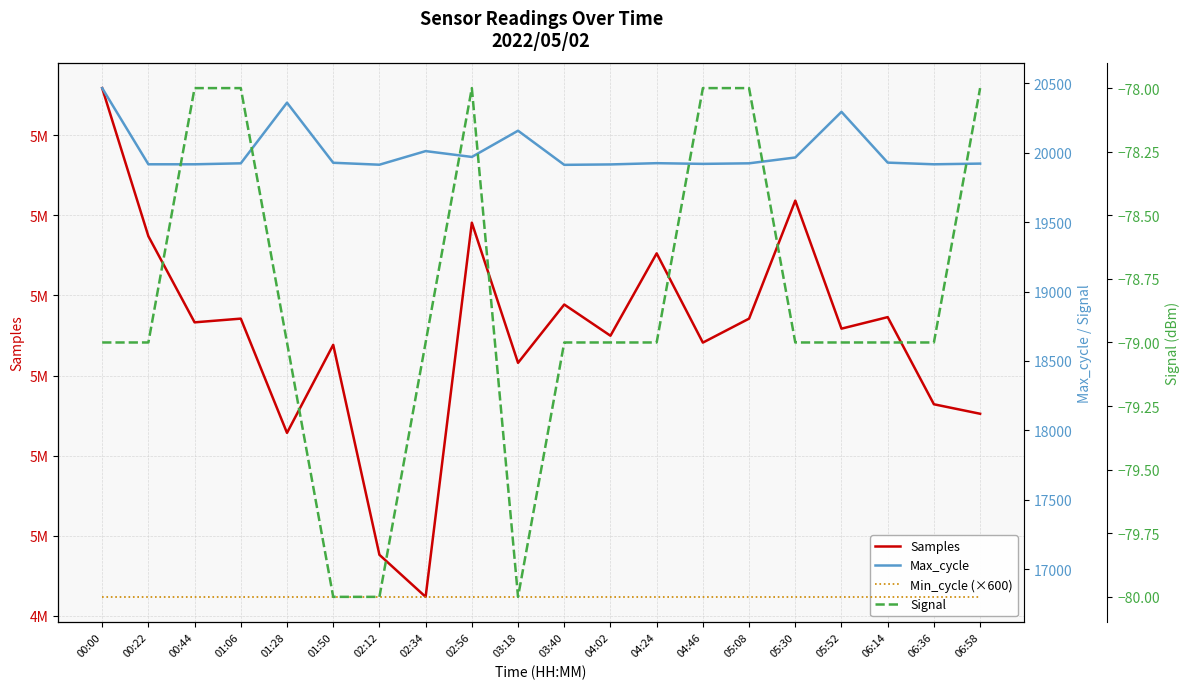

What value does the Max_cycle series have at 01:06, to the nearest 100?

19900